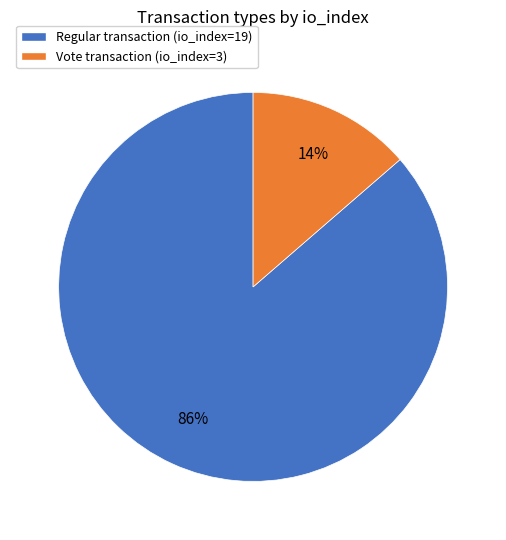

Is it true that Regular transaction (io_index=19) is 79% of the pie?

False